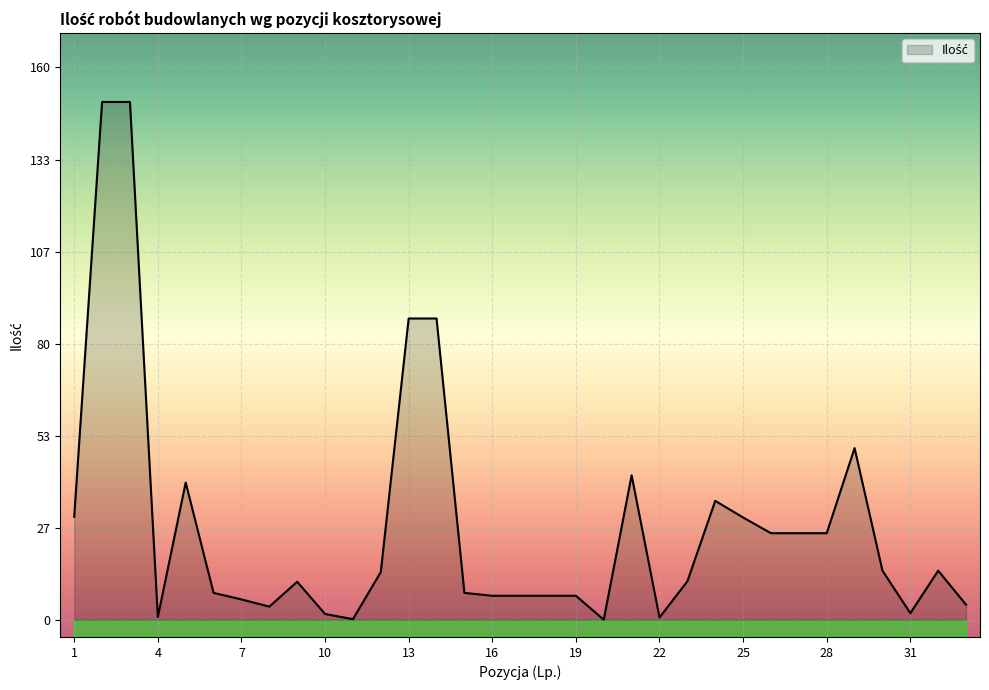

Reading right to left, what are all the values shown in this chart?

33=4.5	32=14.4	31=2.1	30=14.4	29=49.9	28=25.2	27=25.2	26=25.2	25=29.8	24=34.6	23=11.3	22=0.9	21=42.0	20=0.2	19=7.1	18=7.1	17=7.1	16=7.1	15=8.0	14=87.4	13=87.4	12=14.0	11=0.4	10=1.9	9=11.2	8=4.0	7=6.1	6=8.0	5=39.9	4=1.0	3=150.0	2=150.0	1=30.0